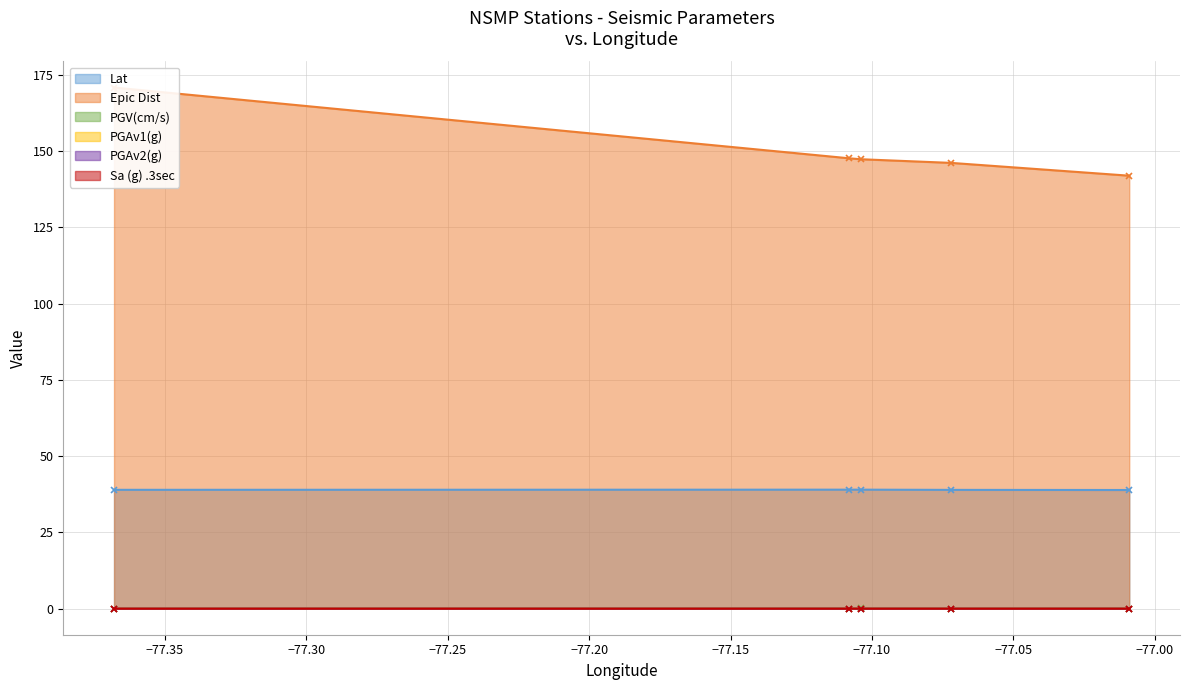

The PGV(cm/s) series shows 0.1 at 2566. True or false?

False